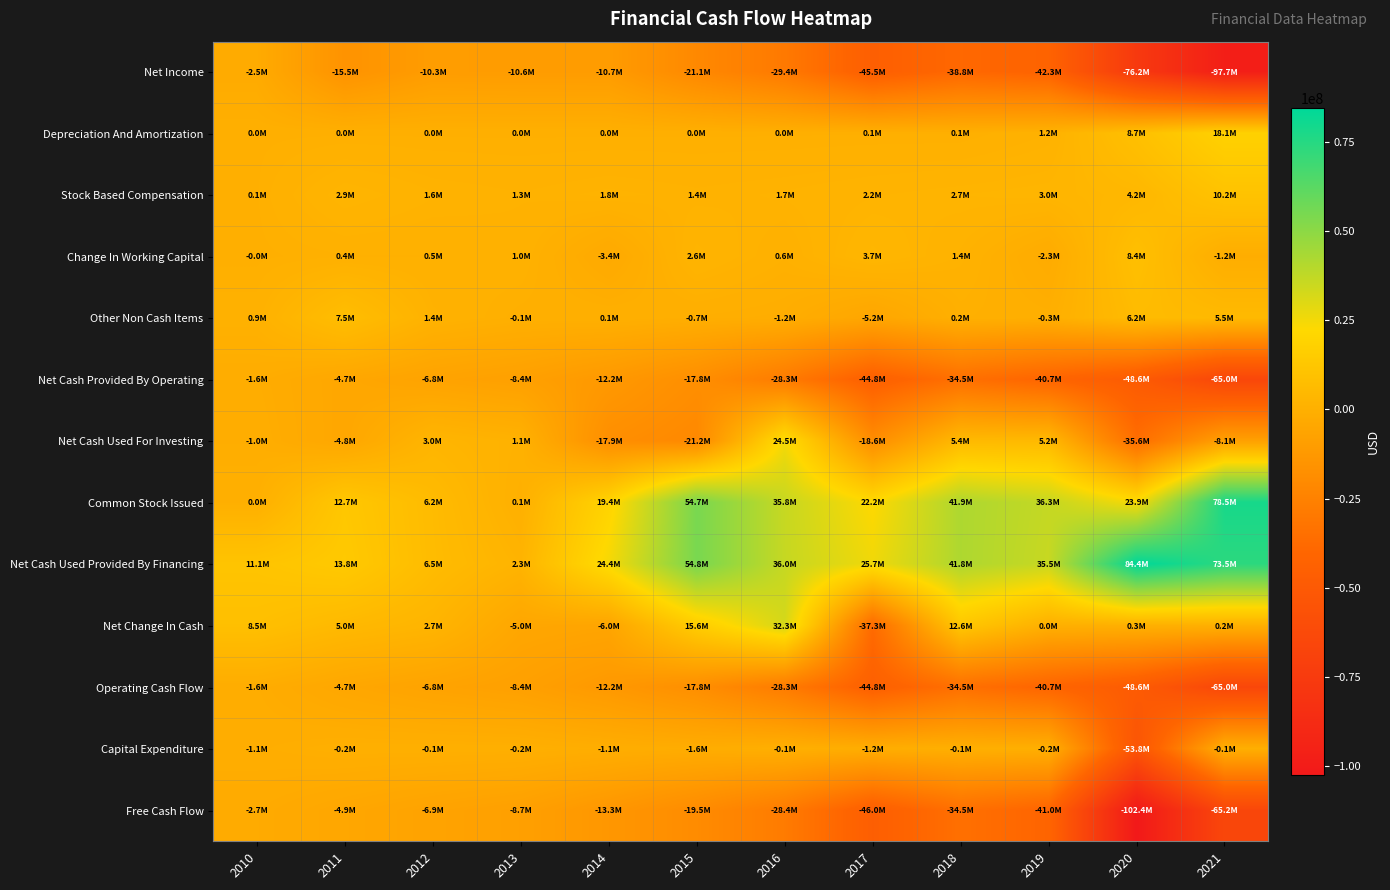

List the series in order of their peak value, highest first.

Net Cash Used Provided By Financing, Common Stock Issued, Net Change In Cash, Net Cash Used For Investing, Depreciation And Amortization, Stock Based Compensation, Change In Working Capital, Other Non Cash Items, Capital Expenditure, Net Cash Provided By Operating, Operating Cash Flow, Net Income, Free Cash Flow